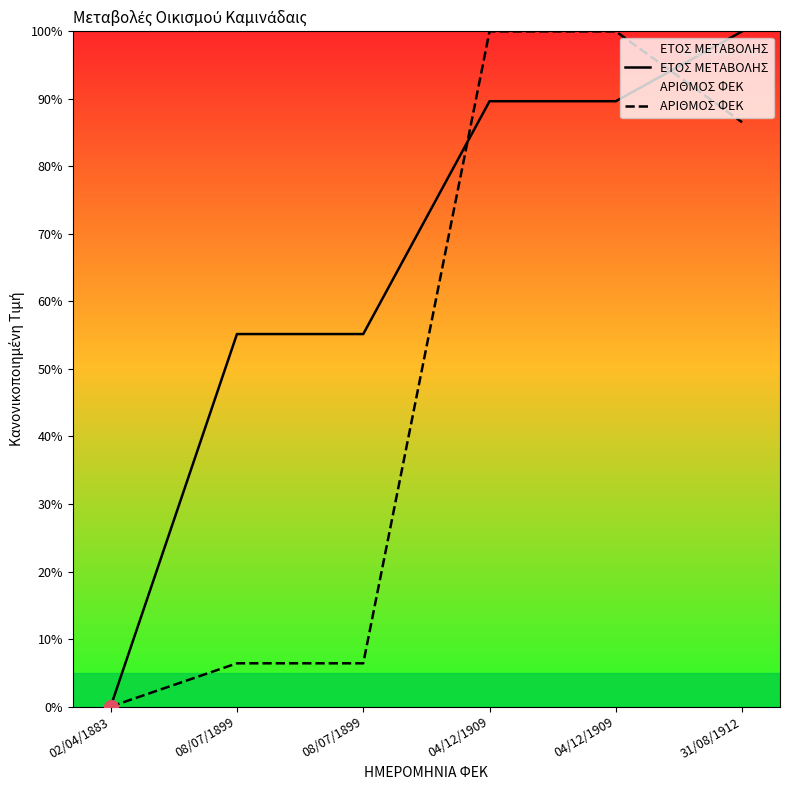

Which series ends up on top after the final intersection of ΑΡΙΘΜΟΣ ΦΕΚ and ΕΤΟΣ ΜΕΤΑΒΟΛΗΣ?

ΕΤΟΣ ΜΕΤΑΒΟΛΗΣ